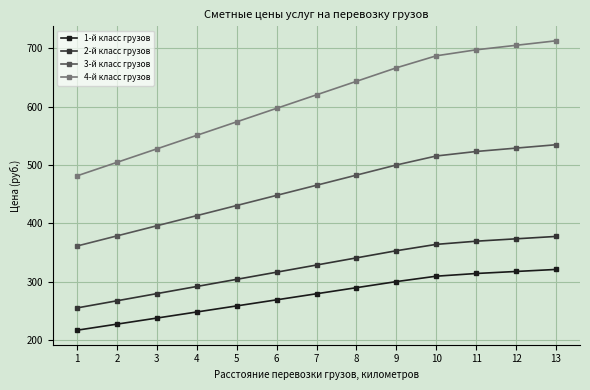

Is this an area chart (filled region under the line)?

No